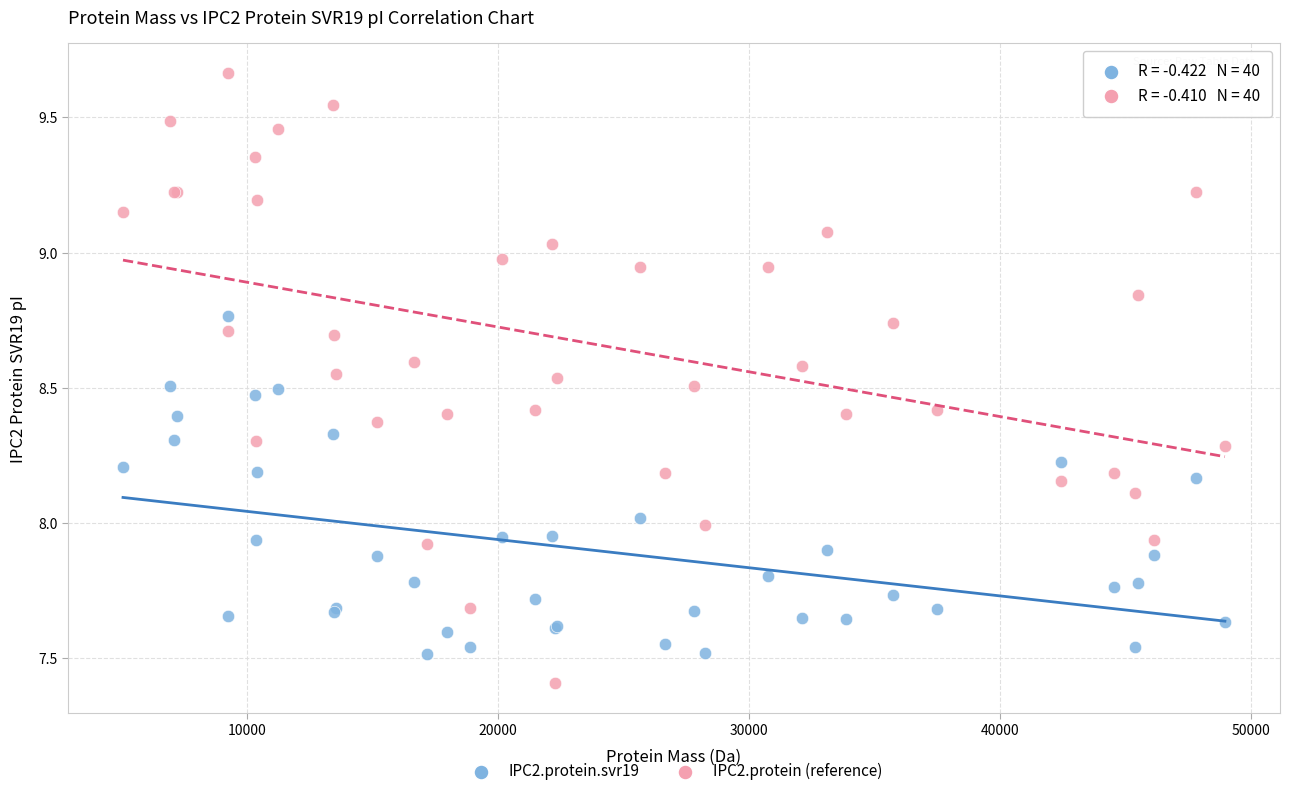

Which series contains the lowest Y value?

IPC2.protein (reference)